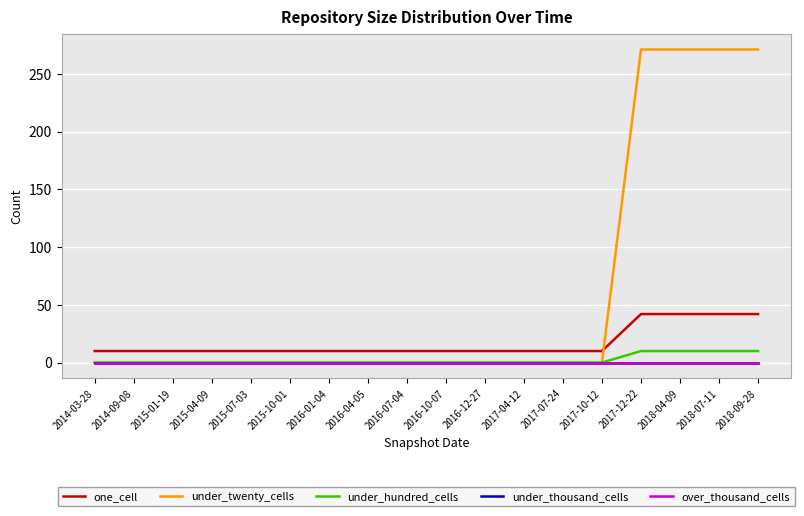

What position from the left is 2016-01-04?

7